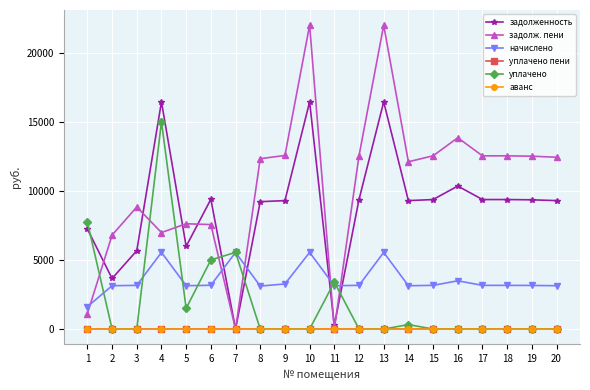

Which series ends up on top after the final intersection of задолженность and начислено?

задолженность